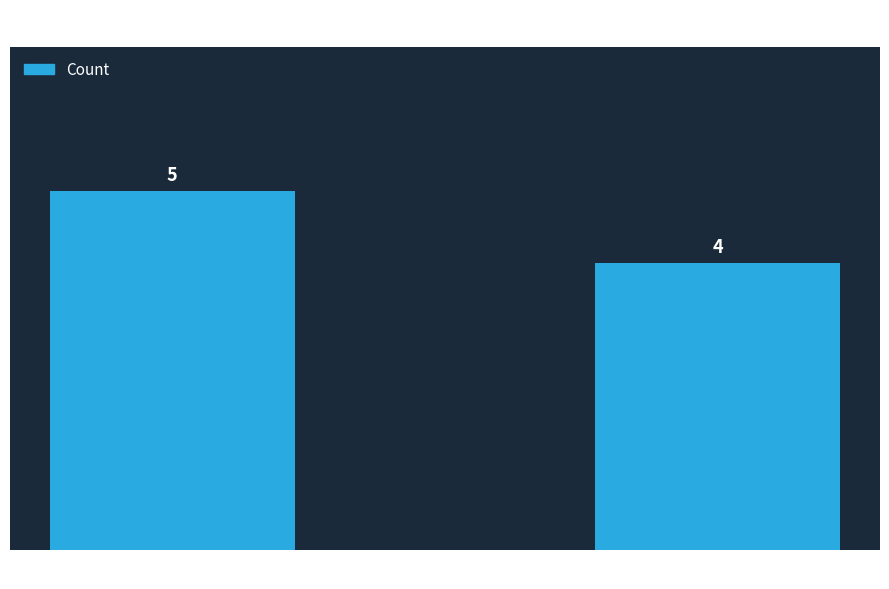

What is the sum of the values at B763 and B752?

9